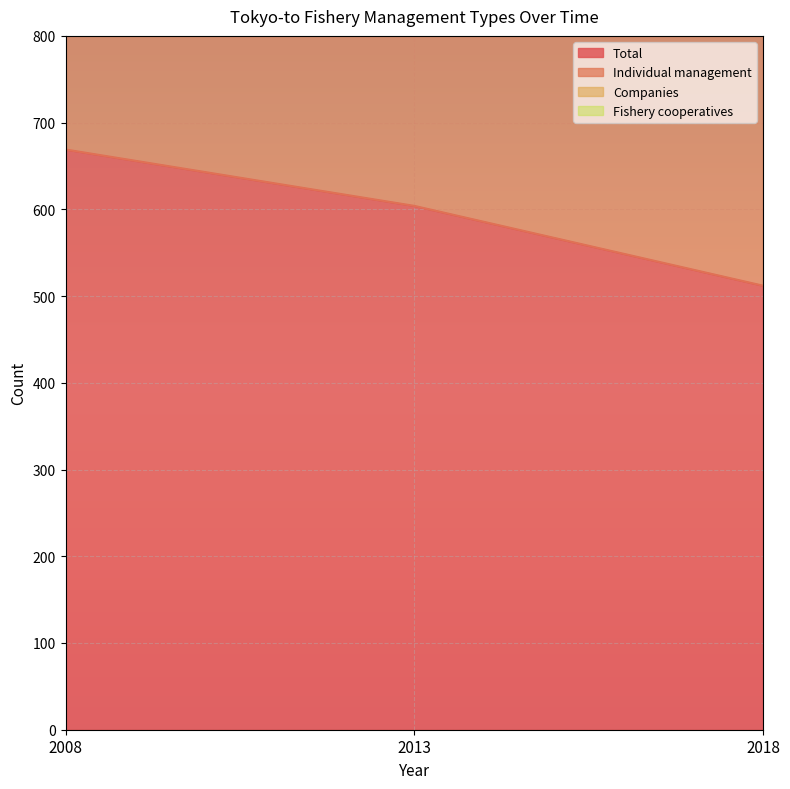

Which series has the largest range (max minus min)?

Individual management